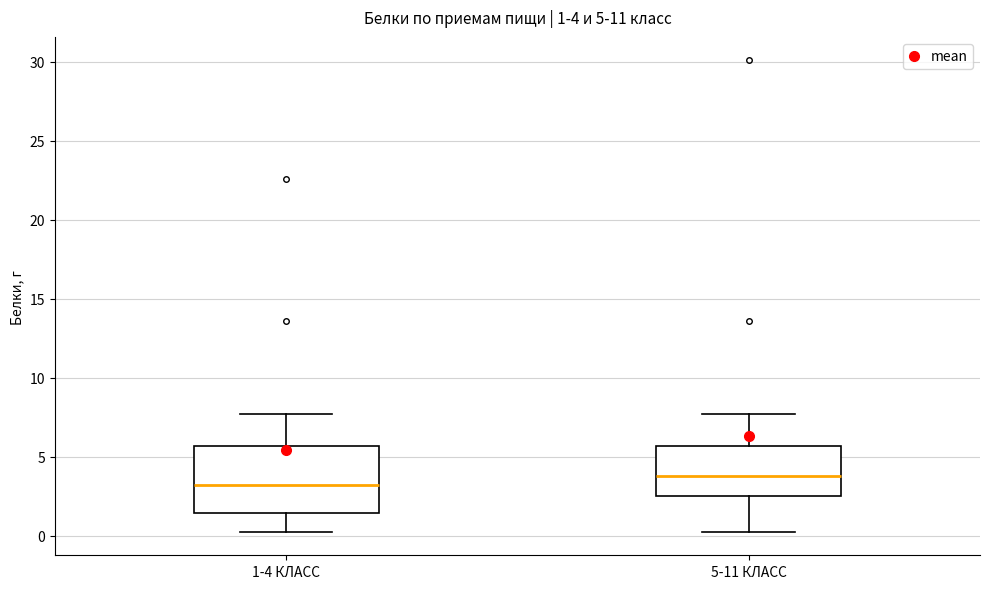

Comparing the boxes themselves (not the whiskers), which one is the tallest?

1-4 КЛАСС